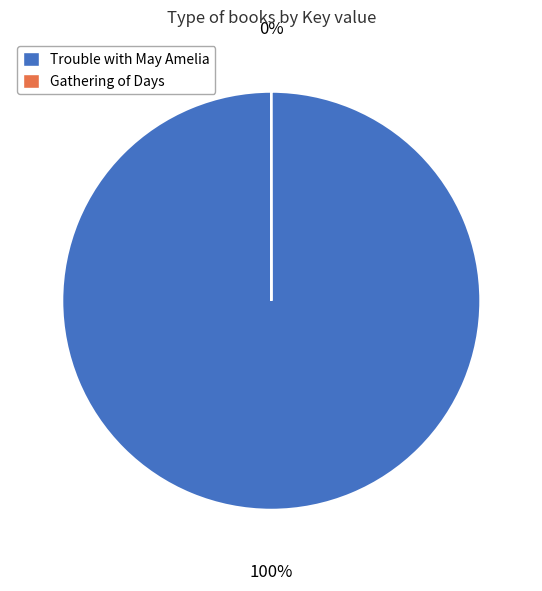

Which category accounts for the majority?

Trouble with May Amelia